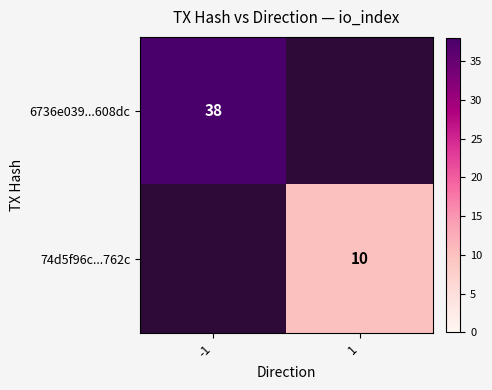

Between 1 and -1, which is larger?

-1